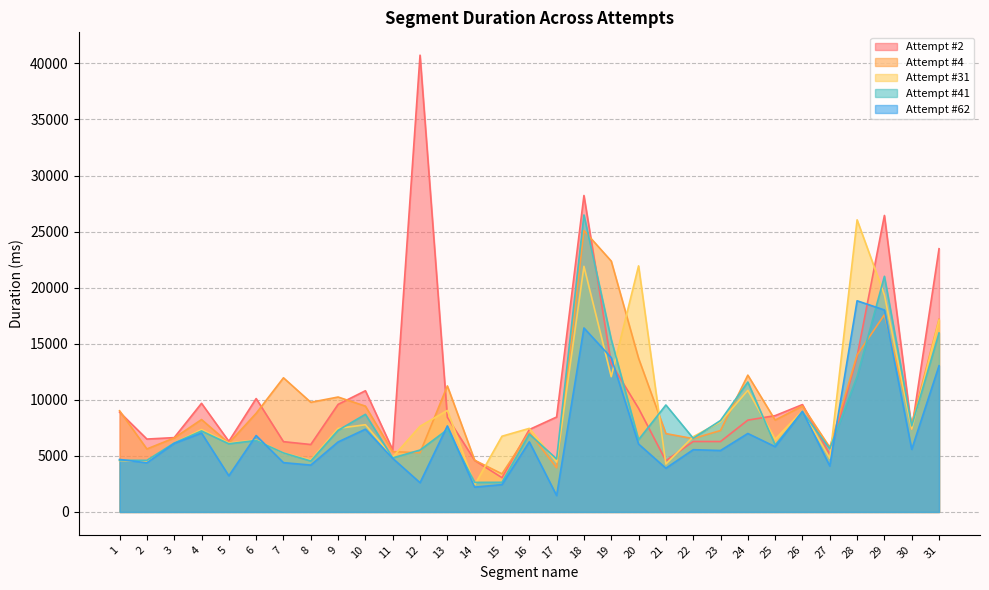

What is the highest value of the Attempt #41 series?

26486